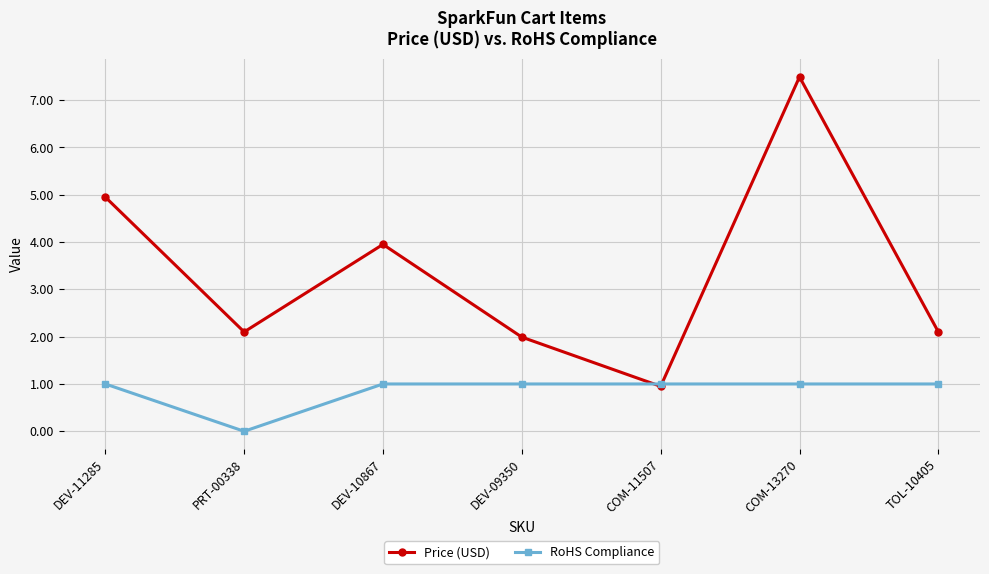

Rank the series at DEV-09350 from highest to lowest value.

Price (USD), RoHS Compliance